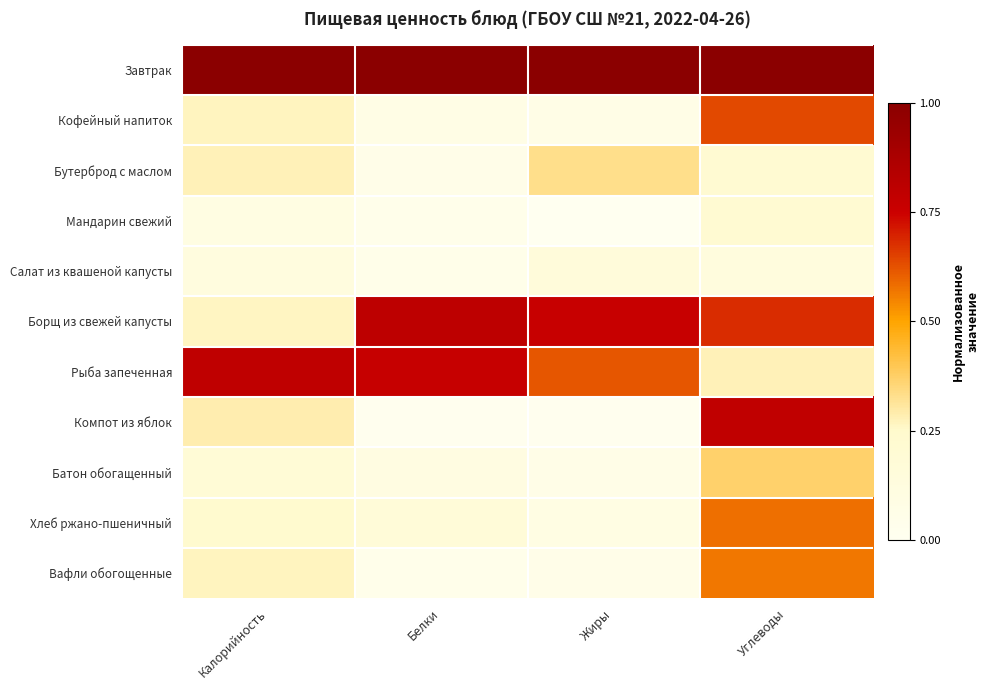

At which category is the sum across all series the highest?

Углеводы